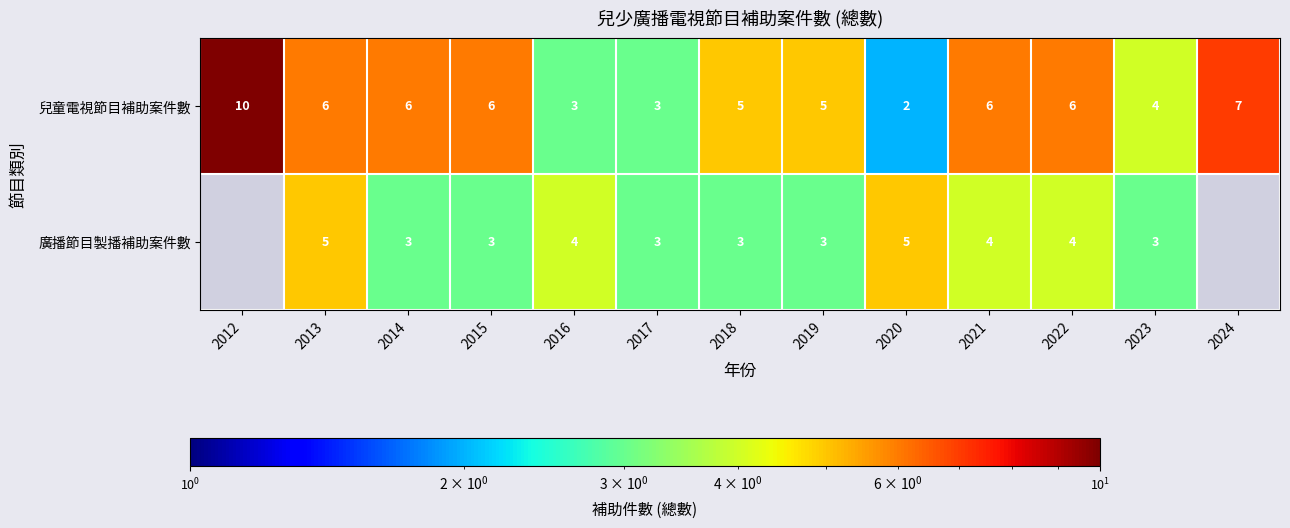

At which category does the chart reach its minimum across all series?

2020